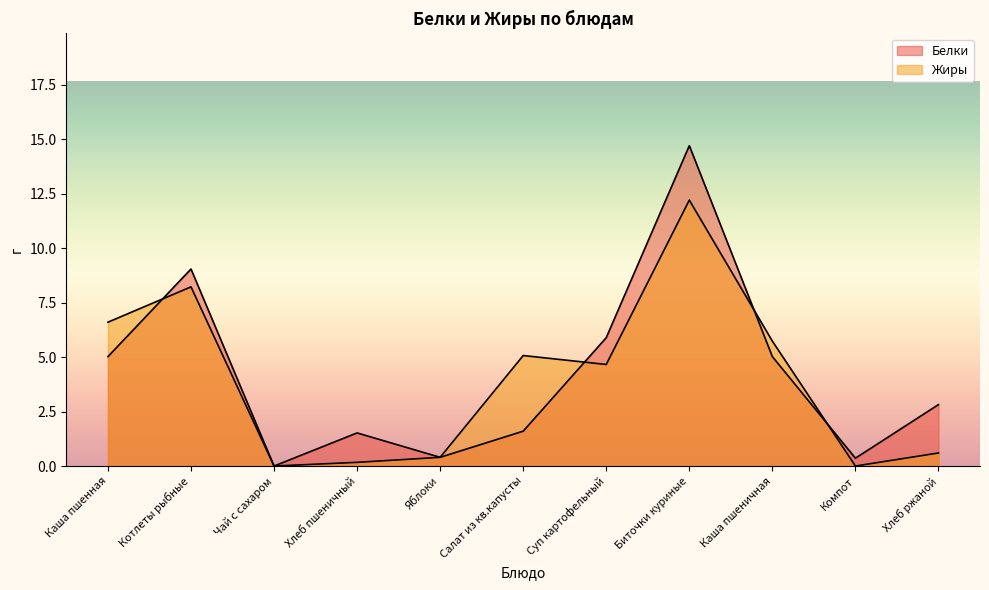

At Хлеб ржаной, list the series in order from largest to smallest.

Белки, Жиры